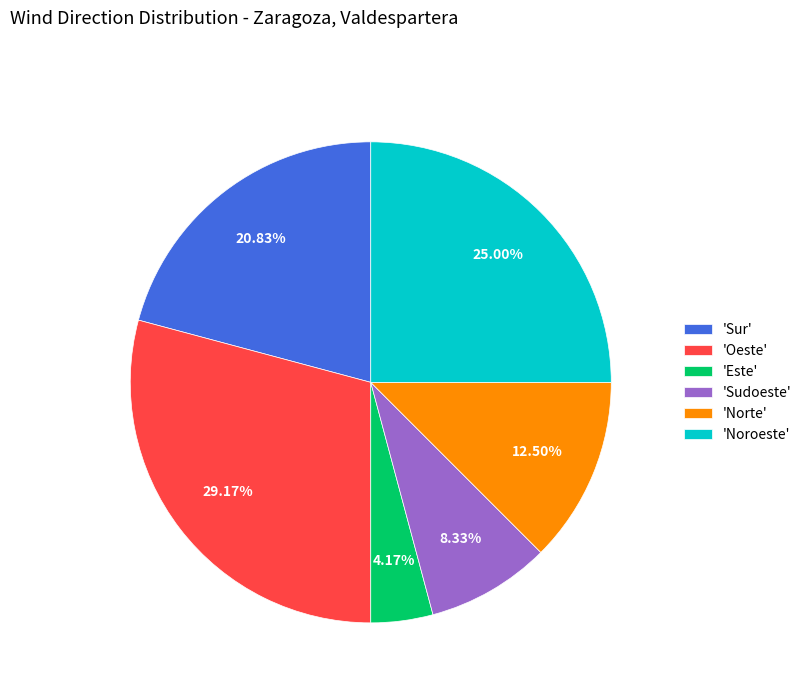

Which has a higher value, 'Noroeste' or 'Este'?

'Noroeste'